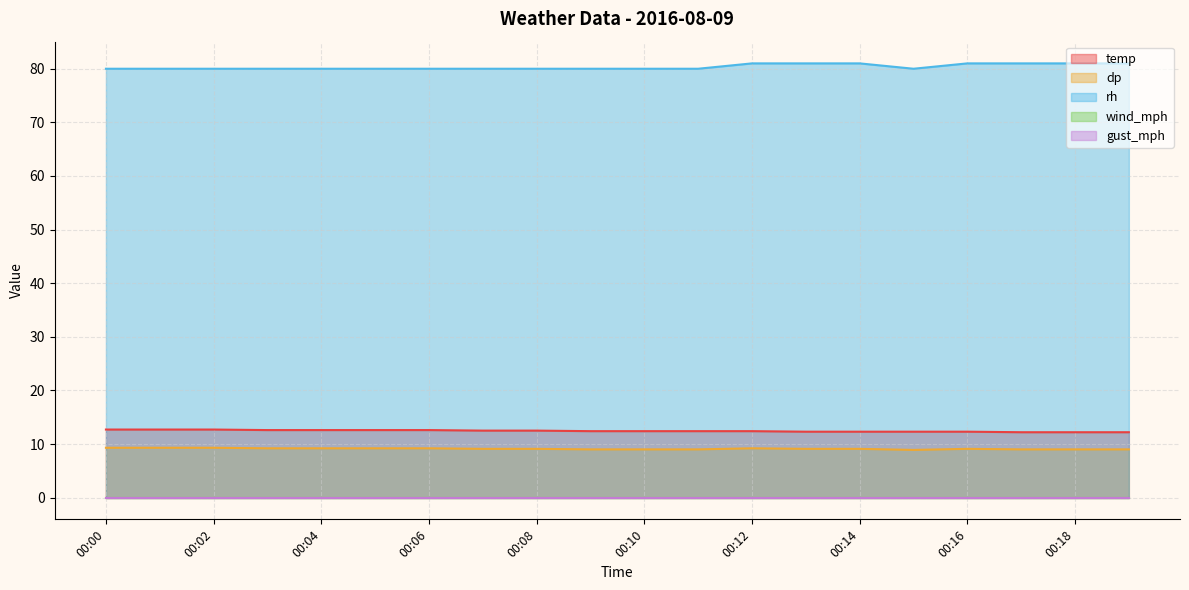

Where does the dp series first go above 9?

00:00